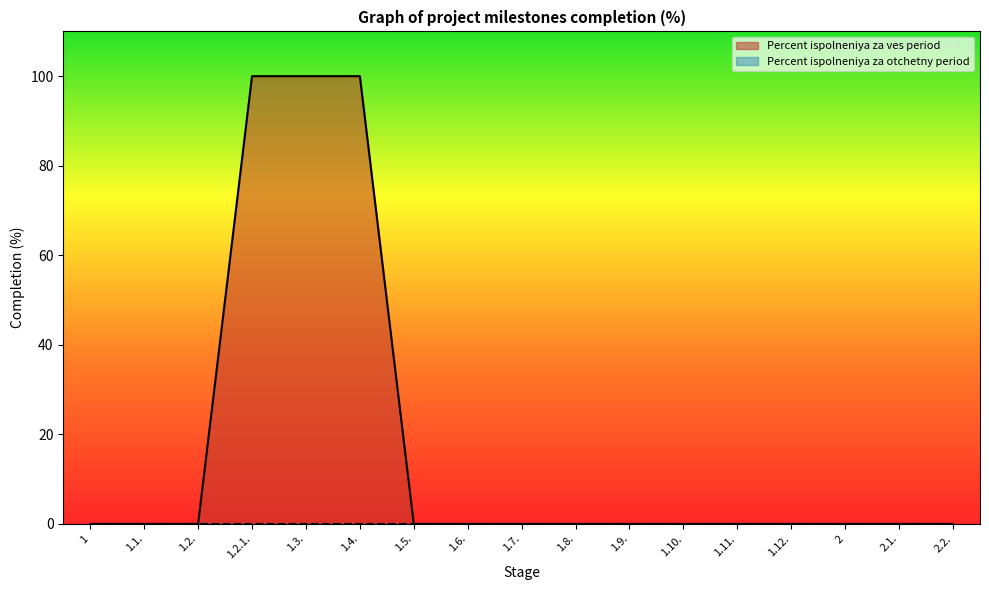

Is it true that the value at 1.3. is 152?

False